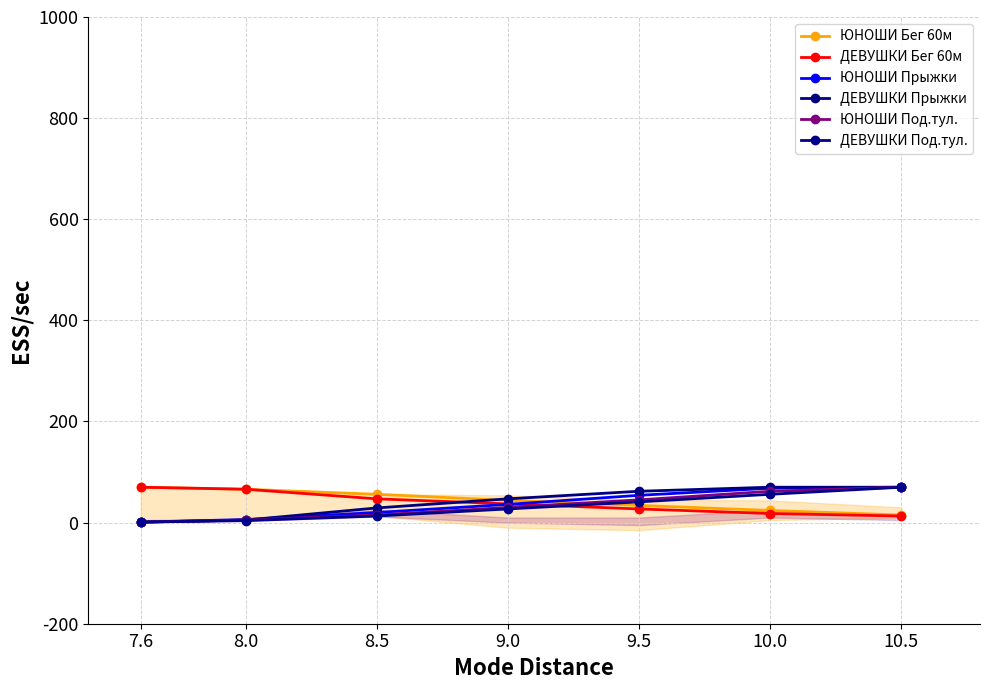

What is the maximum value shown in the chart?

70